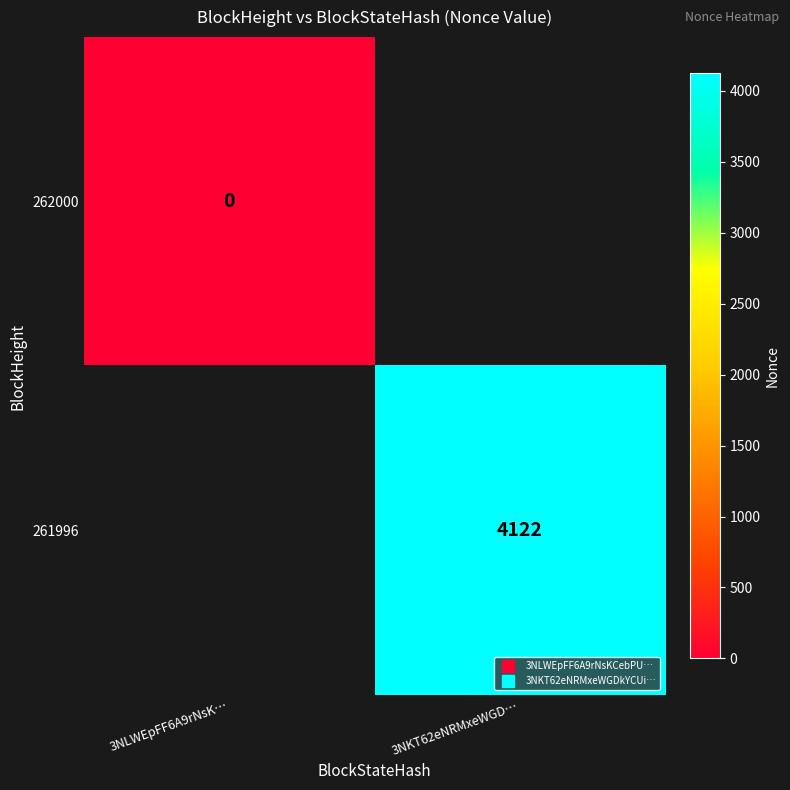

At which category does the chart reach its minimum across all series?

3NLWEpFF6A9rNsK…